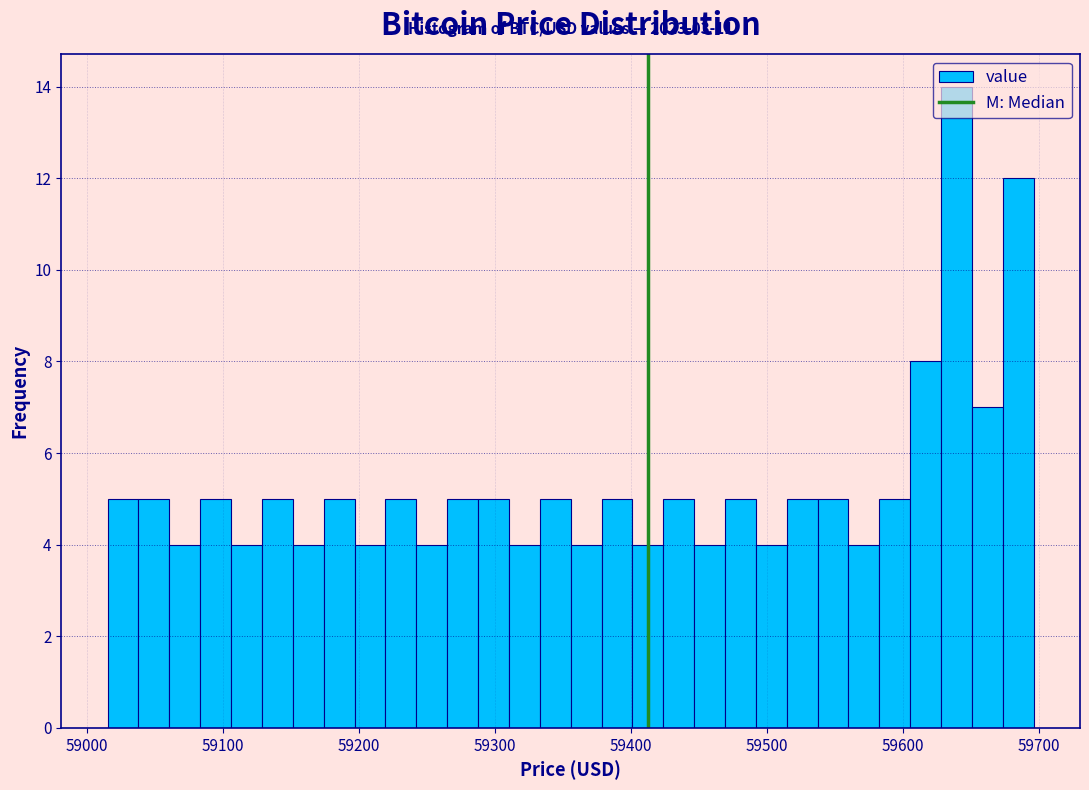

Around what value on the x-axis is the tallest bar? Give the approximate position of its centre, as read against the axis.

59640